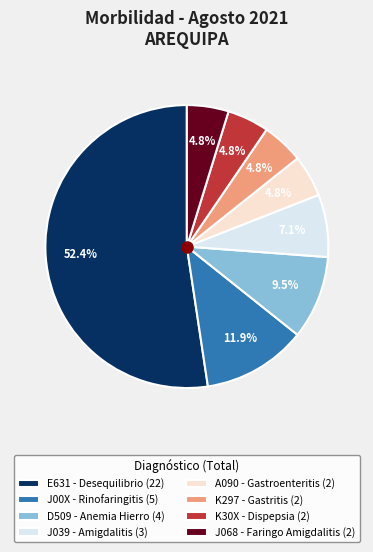

To the nearest percent, what is the difference between the largest and smallest slice percentages?

48%